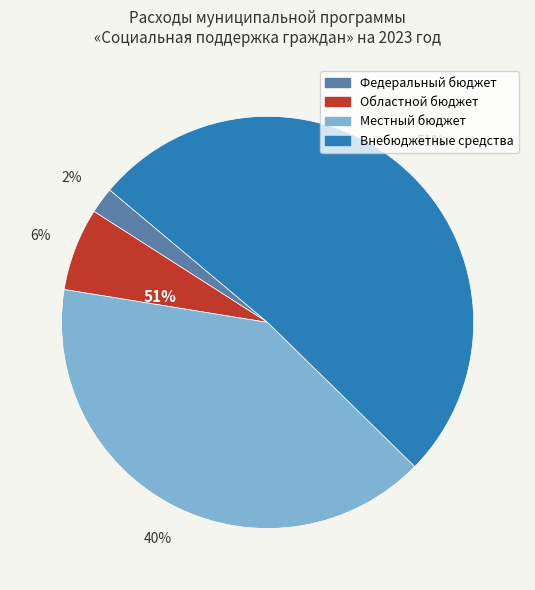

What is the total percentage of Федеральный бюджет and Местный бюджет?

42.3%